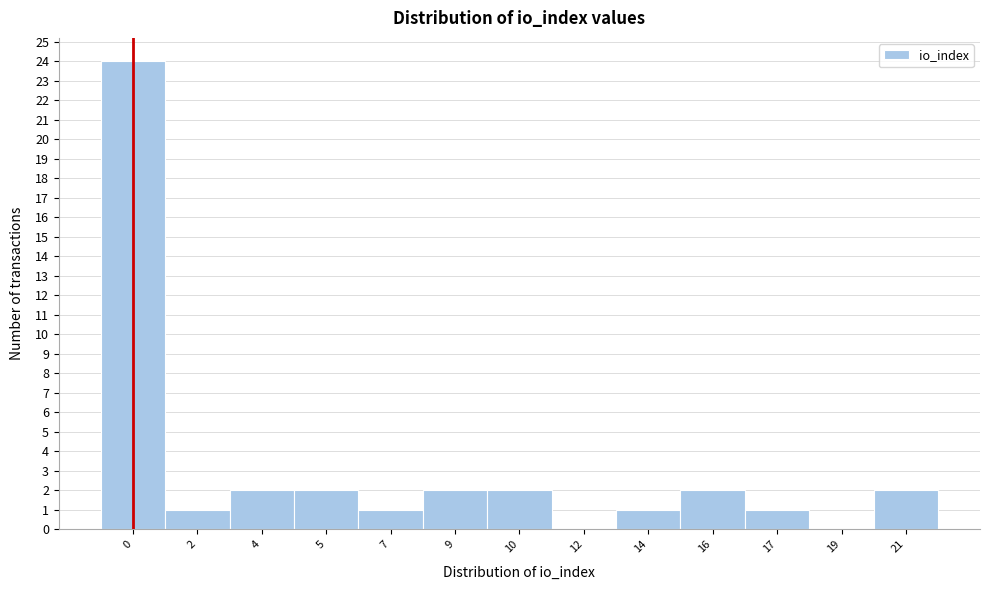

Reading left to right, transcribe all the data shown in this chart.

0=24	2=1	4=2	5=2	7=1	9=2	10=2	12=0	14=1	16=2	17=1	19=0	21=2